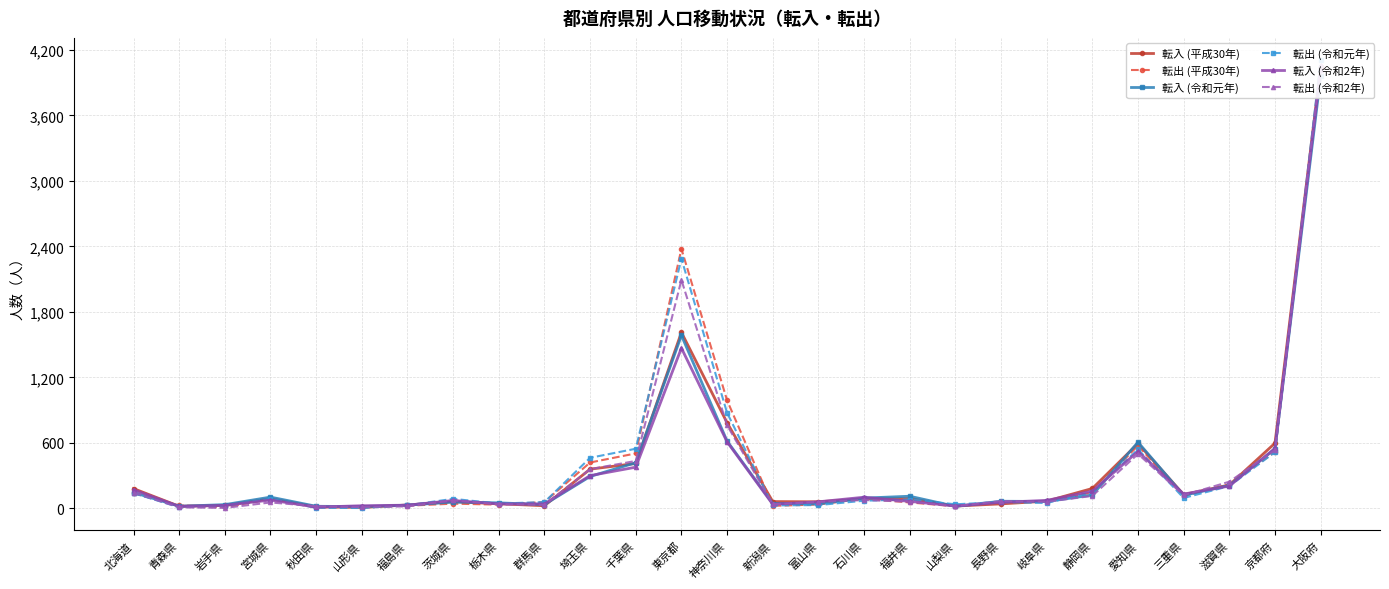

Where does the 転入 (令和元年) series first go above 95?

北海道